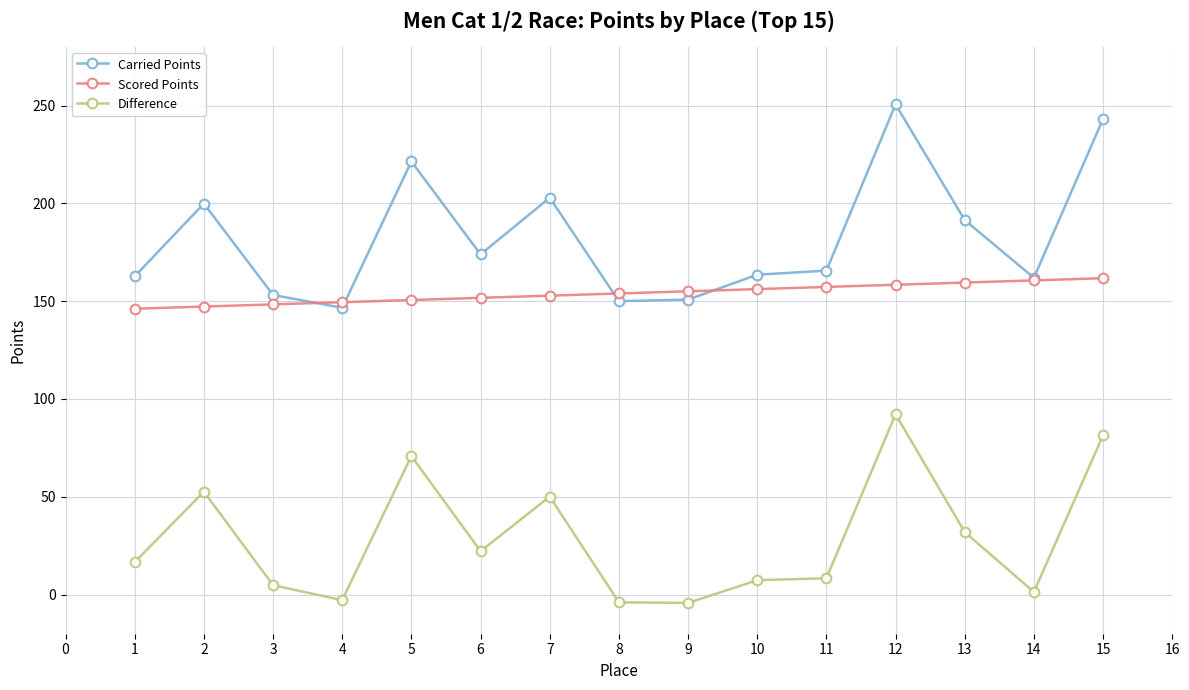

How many data points in Carried Points are above 165?

8